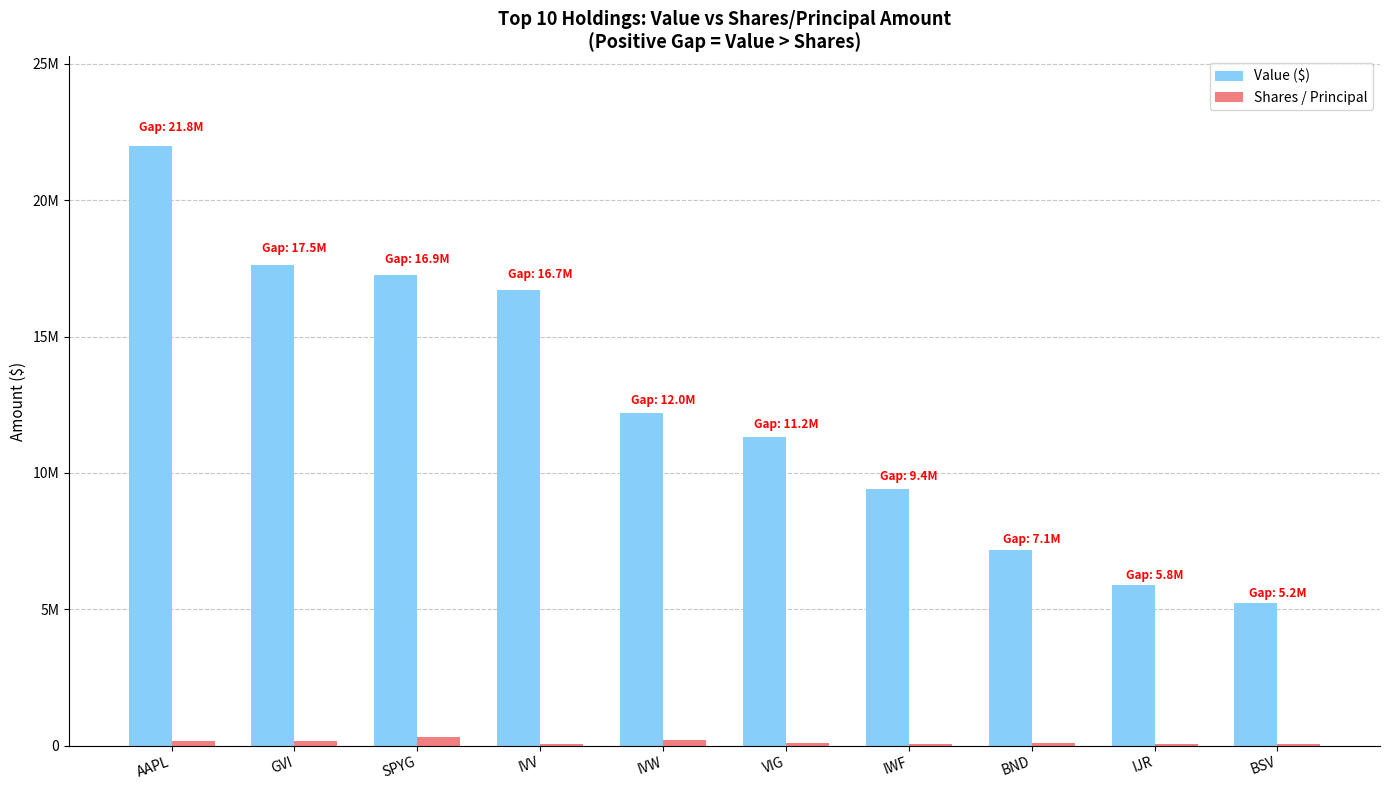

What is the average value of the Value ($) series?

12477600